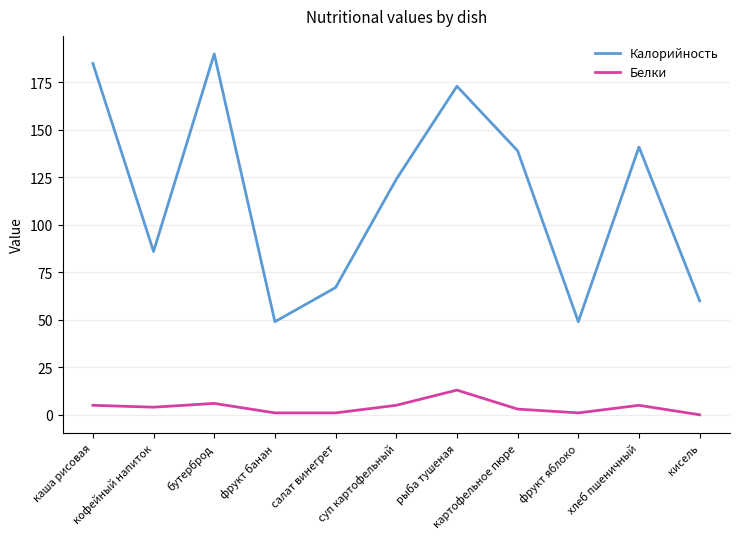

True or false: Калорийность and Белки cross at least once.

False